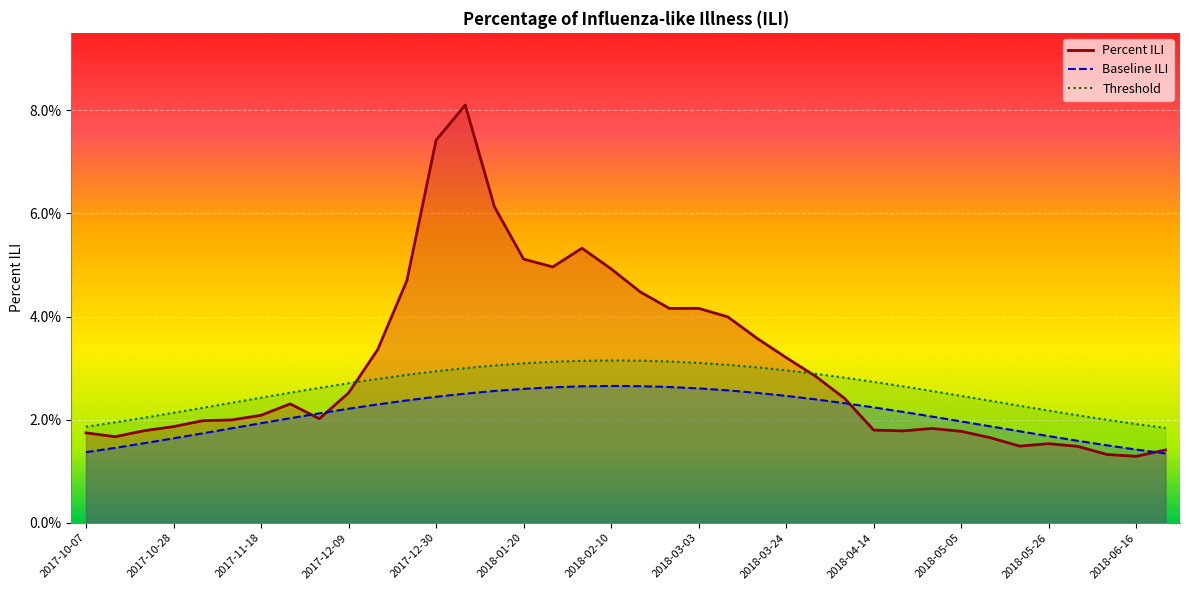

True or false: Baseline ILI and Threshold cross at least once.

False